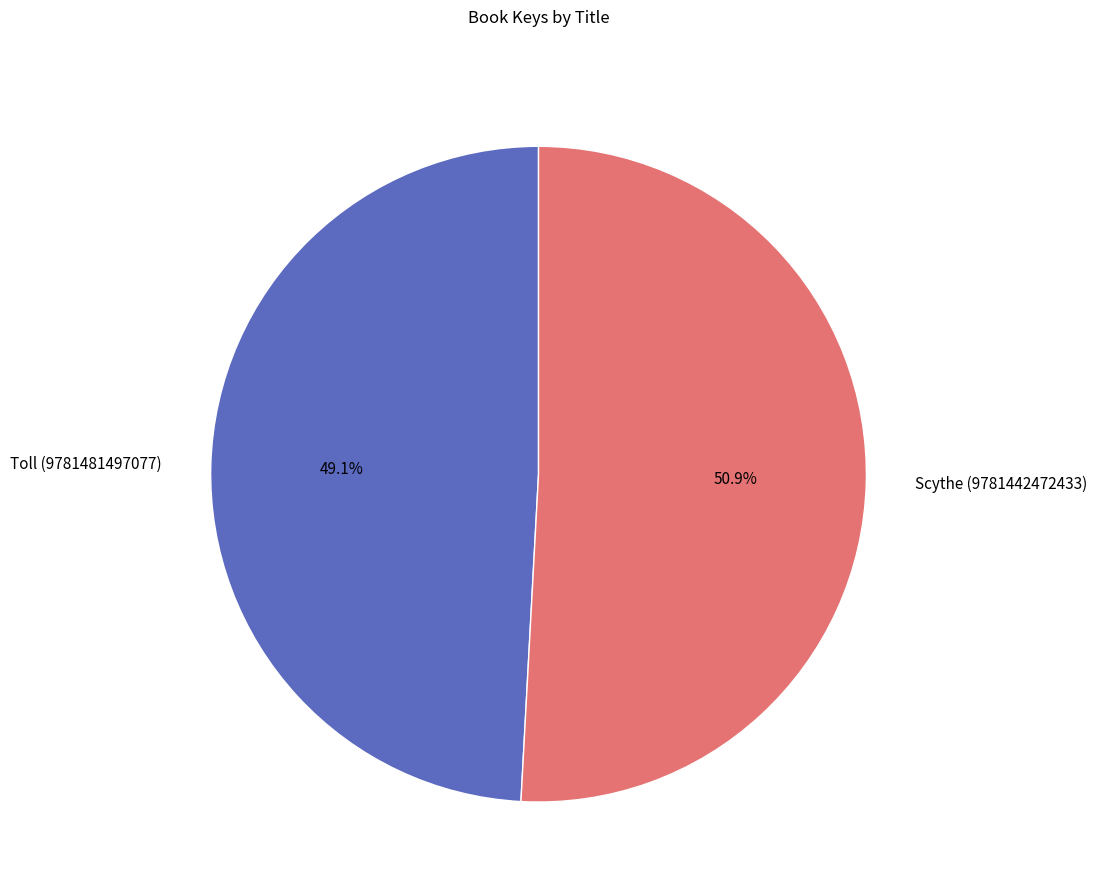

What percentage is NOT represented by Toll (9781481497077)?

50.9%